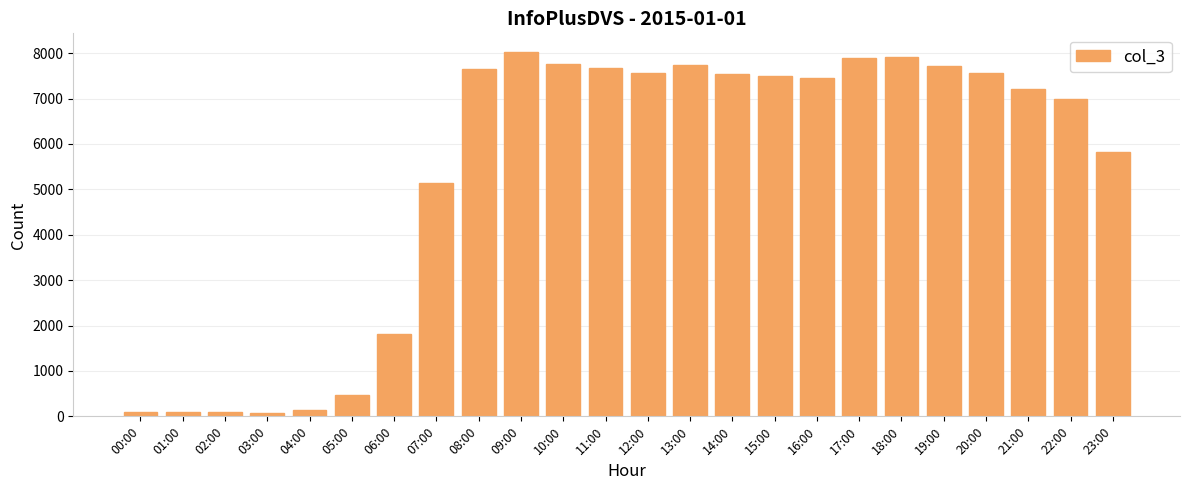

How many bars are there in total?

24